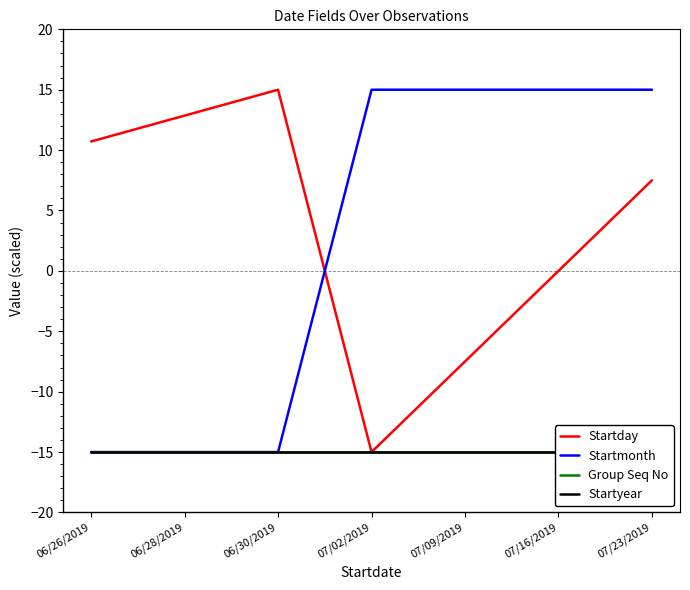

How many lines are shown in the chart?

4